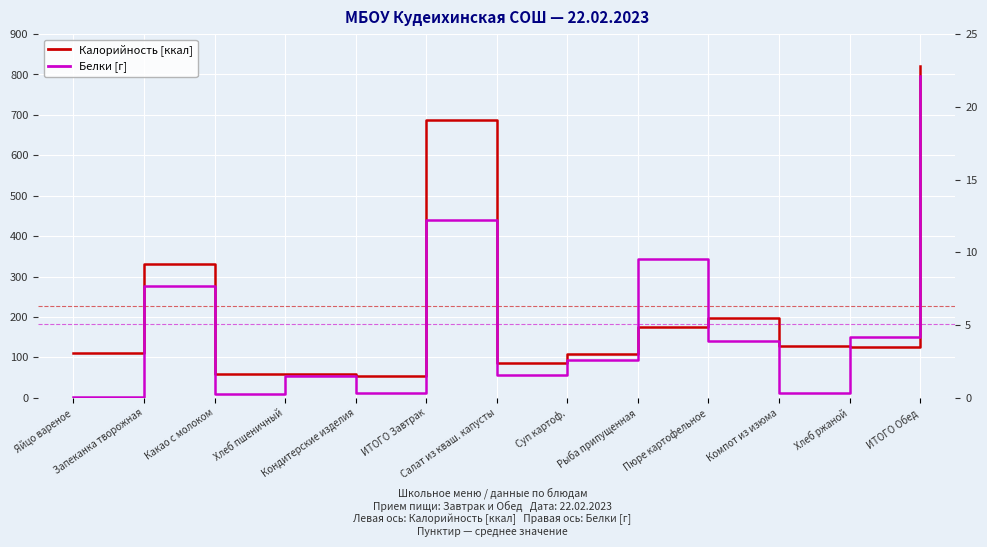

What is the sum of the Белки [г] values at ИТОГО Завтрак and Кондитерские изделия?

12.5